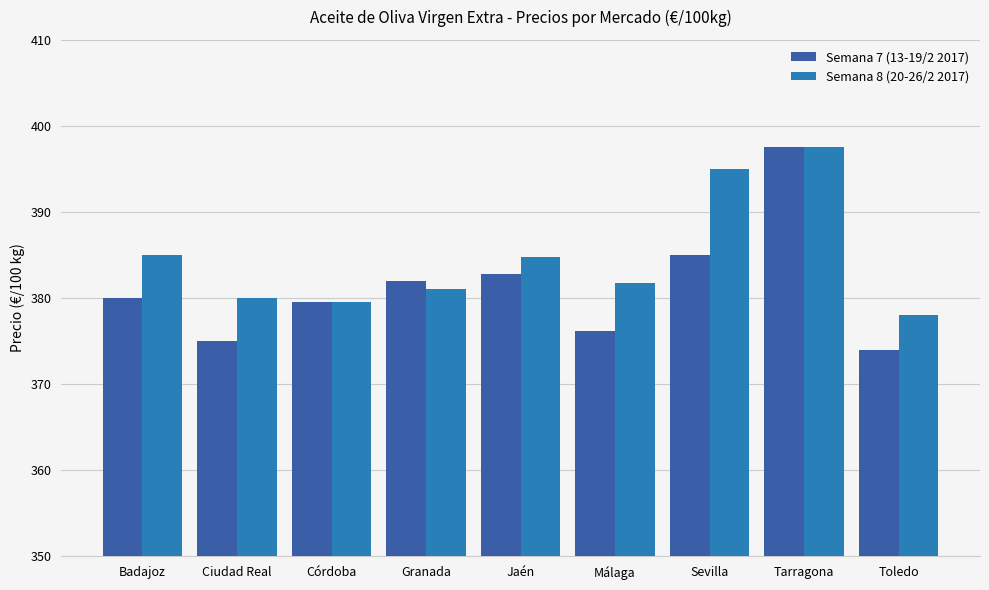

What is the label of the 1st bar from the right?

Toledo